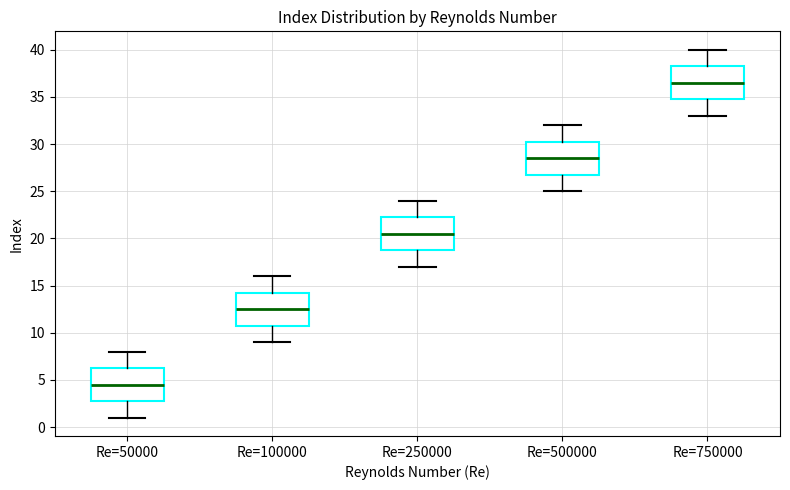

Reading left to right, read every box against the y-axis: the position of its median line, the range the box covers, and the ends of its whiskers. The values are not printed on the chart, so give them approximately, as read against the axis.

Re=50000: median 4.5, box 3.0 to 6.5, whiskers 1.0 to 8.0
Re=100000: median 12.5, box 11.0 to 14.5, whiskers 9.0 to 16.0
Re=250000: median 20.5, box 19.0 to 22.5, whiskers 17.0 to 24.0
Re=500000: median 28.5, box 27.0 to 30.5, whiskers 25.0 to 32.0
Re=750000: median 36.5, box 35.0 to 38.5, whiskers 33.0 to 40.0